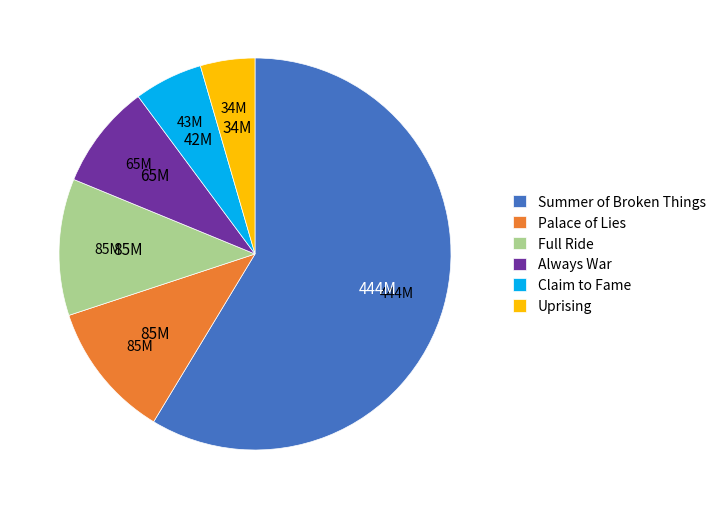

How many slices are in this pie chart?

6